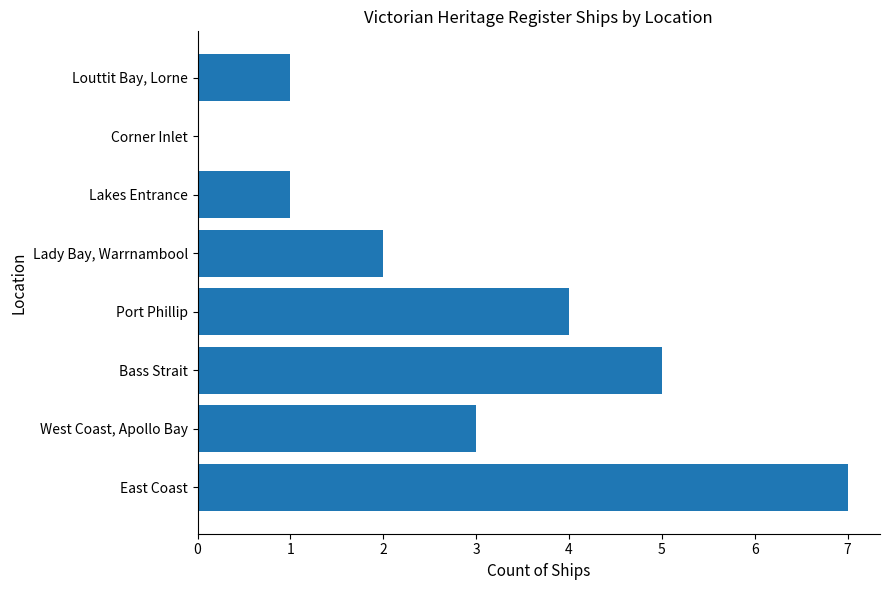

What is the change in value from Bass Strait to Louttit Bay, Lorne?

-4